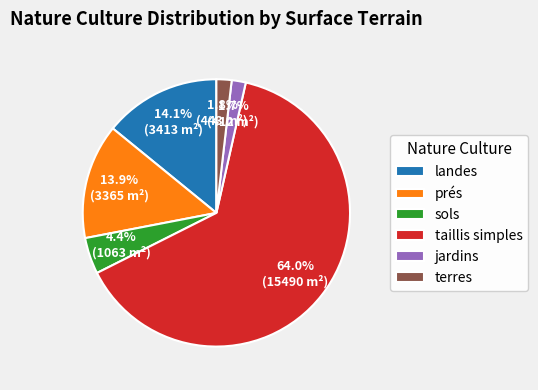

Count the number of slices in the pie.

6